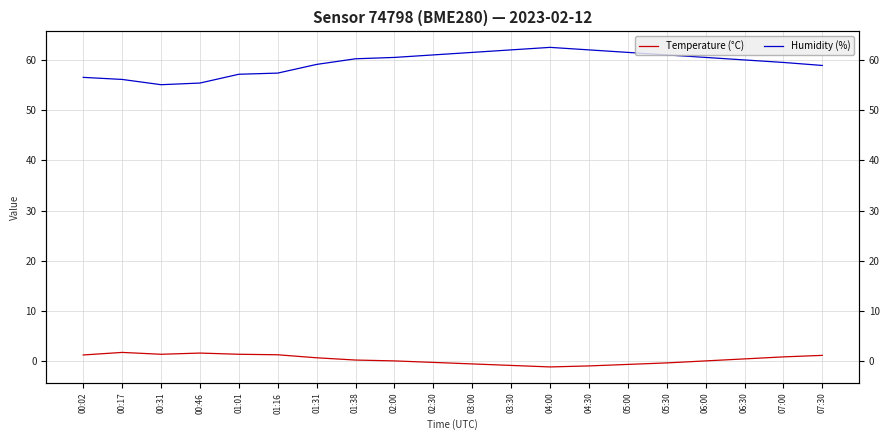

Where is the first local maximum for Humidity (%)?

04:00